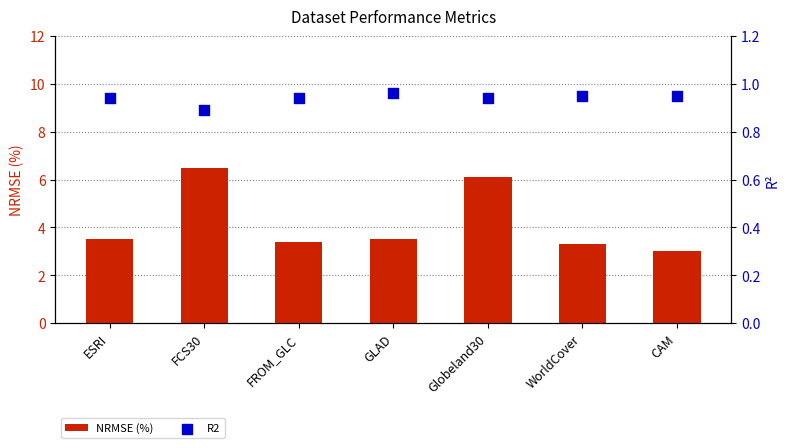

Is the value of R2 at FCS30 greater than the value of NRMSE (%) at CAM?

No